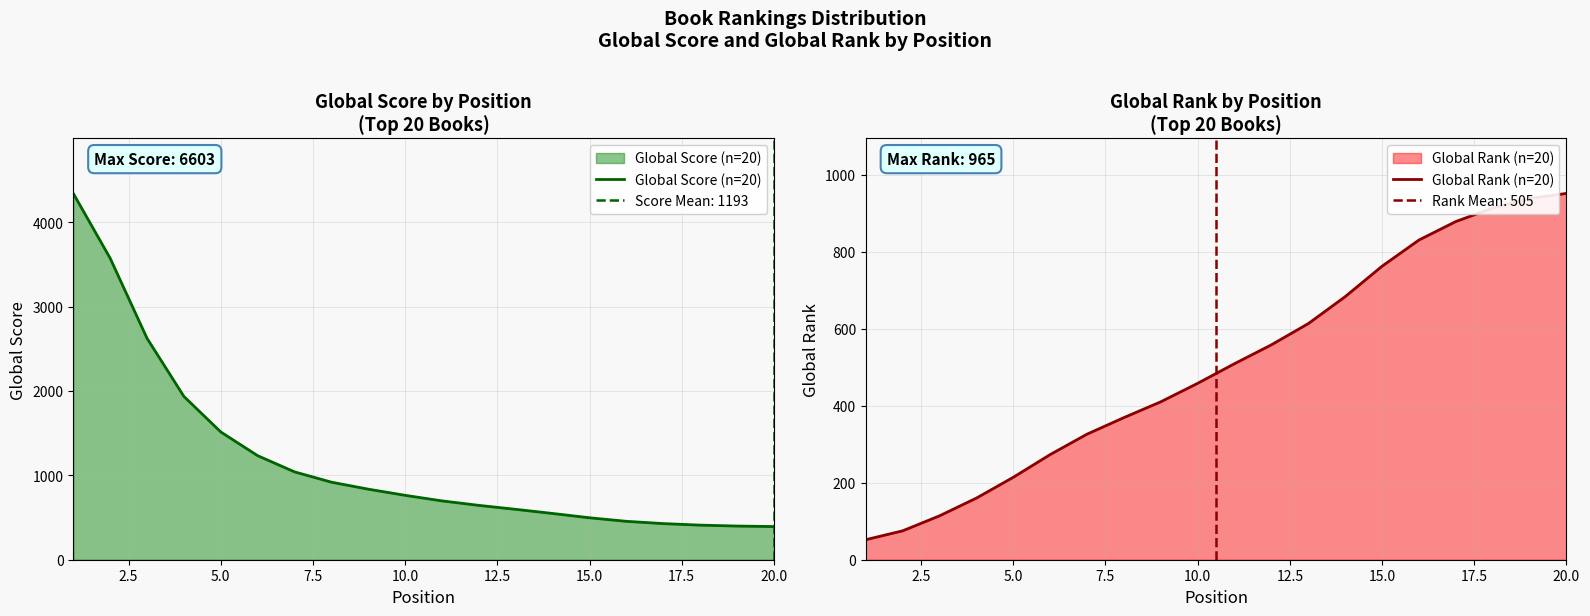

Reading left to right, list all the values displayed in this chart.

Global Score (n=20): 4341	3573	2624	1935	1514	1233	1041	919	836	763	697	644	597	548	497	455	428	410	399	393
Global Rank (n=20): 52	75	114	160	214	273	326	369	410	458	509	558	613	683	762	830	878	913	938	951